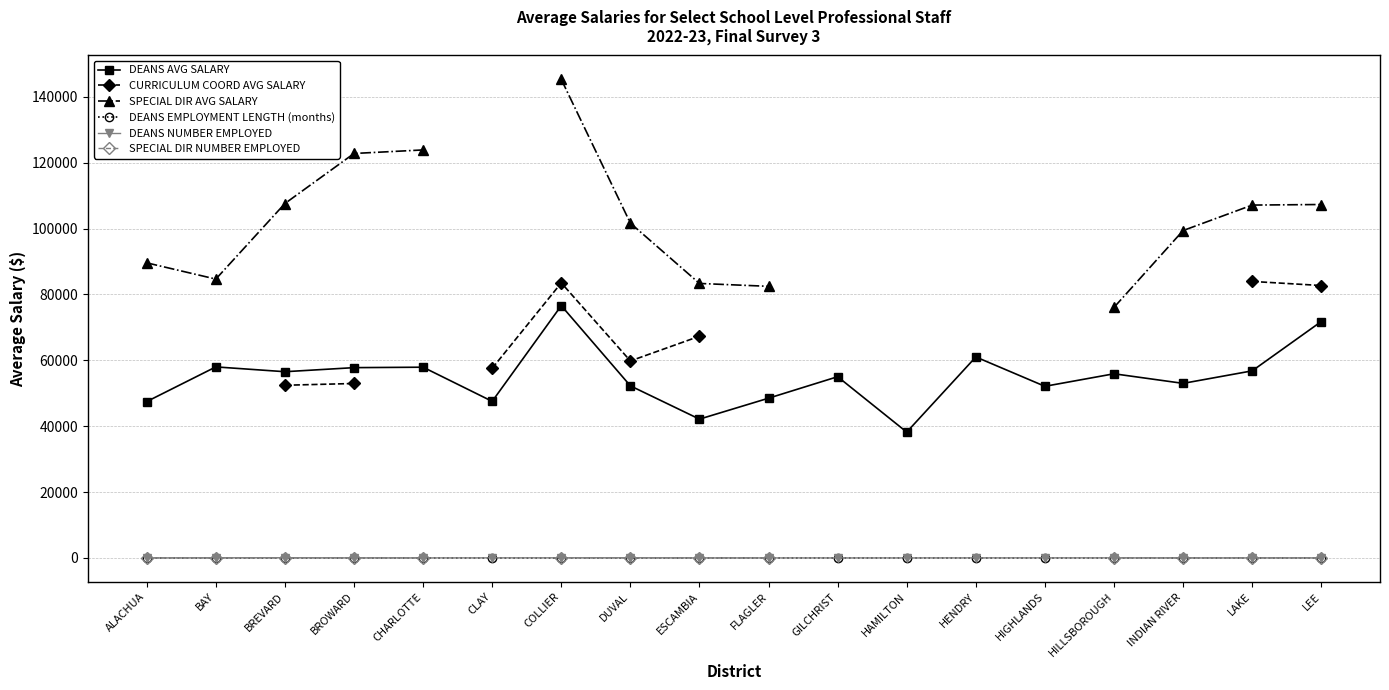

True or false: DEANS EMPLOYMENT LENGTH (months) and DEANS AVG SALARY cross at least once.

False